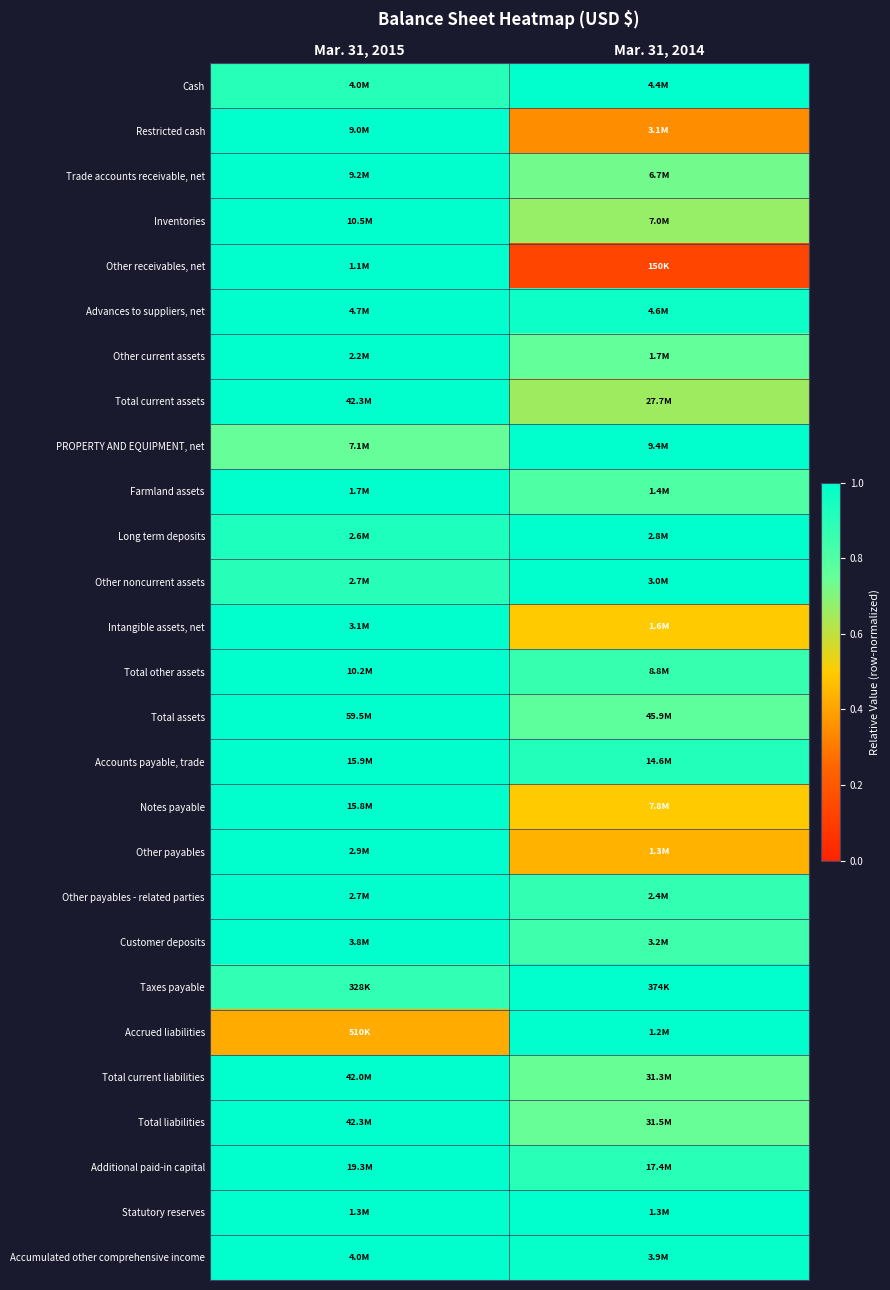

How many categories are shown in the chart?

2